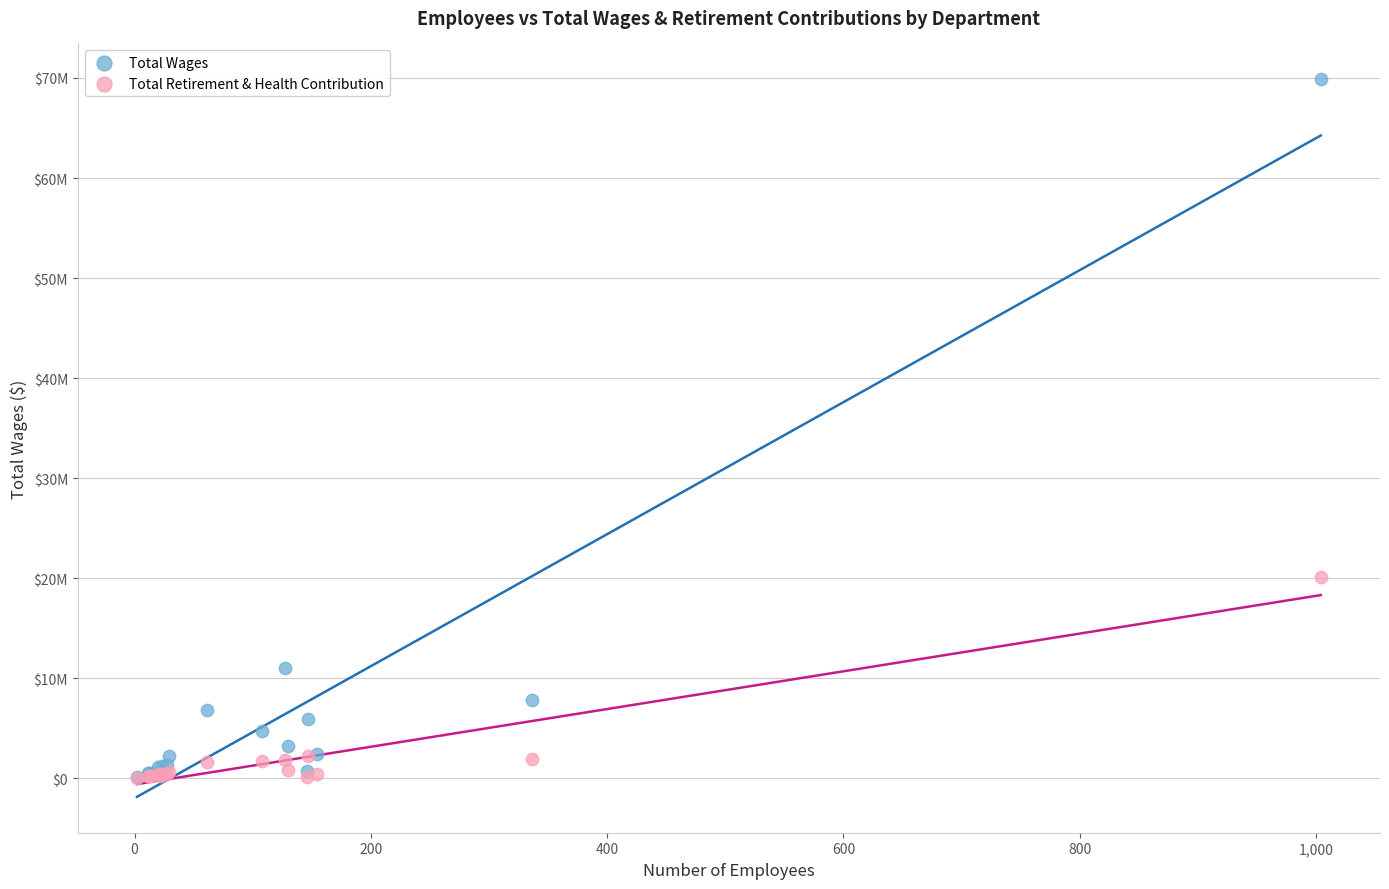

What are all the series names shown in the legend?

Total Wages, Total Retirement & Health Contribution